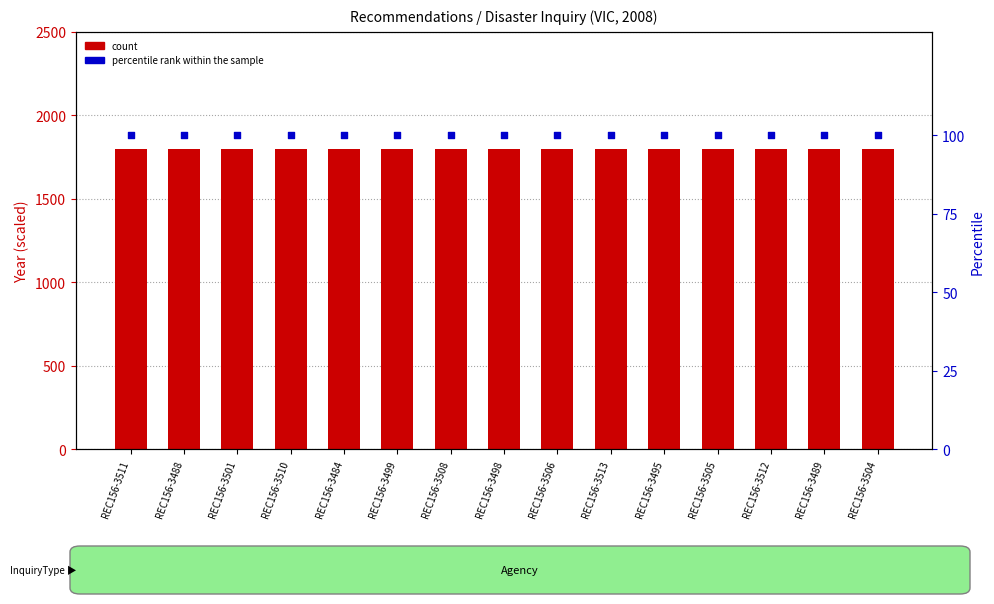

What is the total value across all series at REC156-3505?

1900